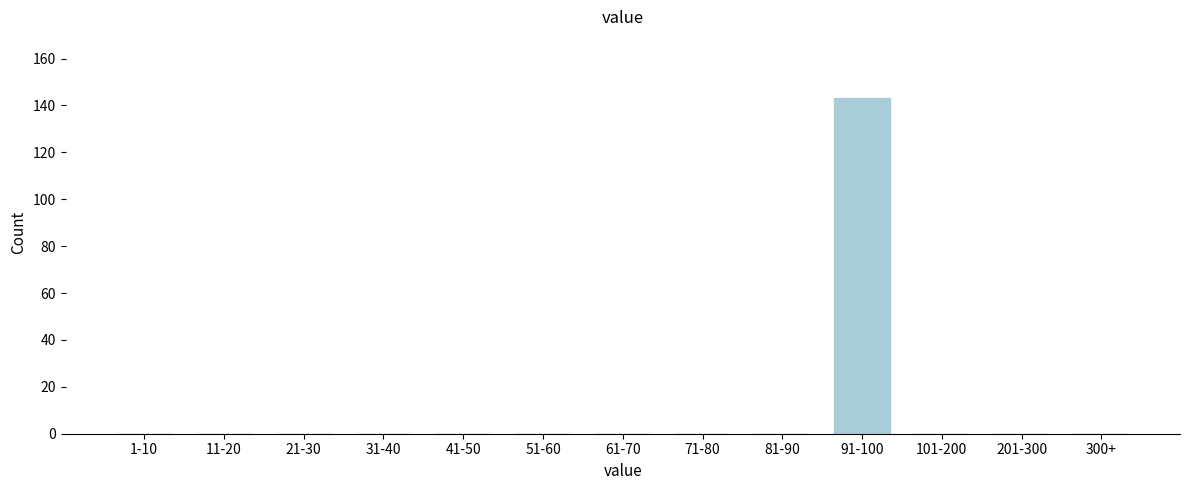

Reading right to left, transcribe all the data shown in this chart.

300+=0	201-300=0	101-200=0	91-100=143	81-90=0	71-80=0	61-70=0	51-60=0	41-50=0	31-40=0	21-30=0	11-20=0	1-10=0